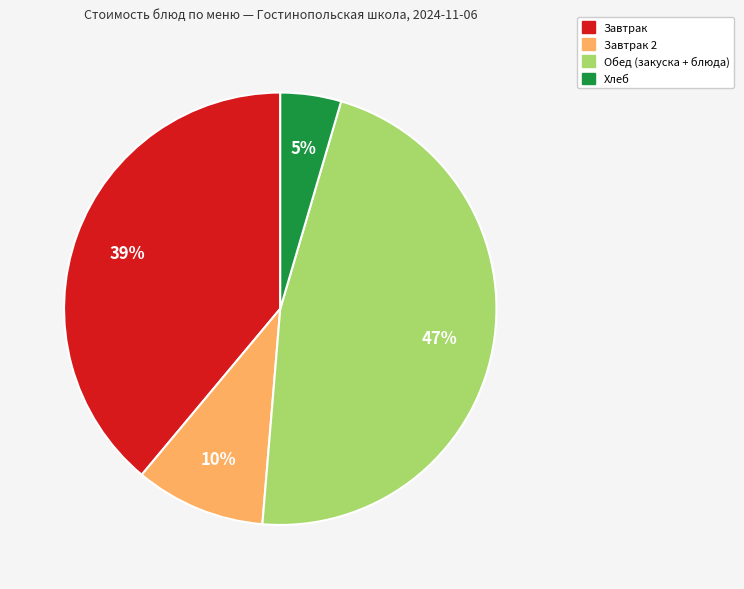

To the nearest percent, what is the difference between the largest and smallest slice percentages?

42%